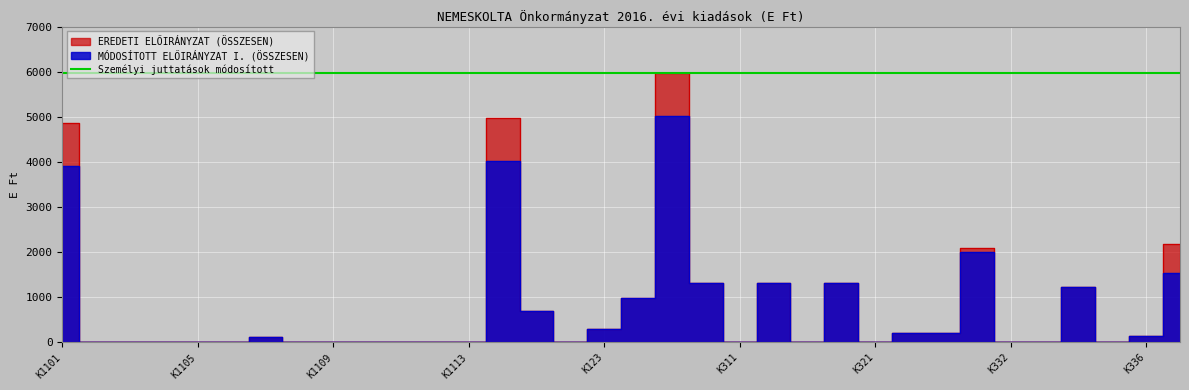

How many values in EREDETI ELŐIRÁNYZAT (ÖSSZESEN) are above zero?

16